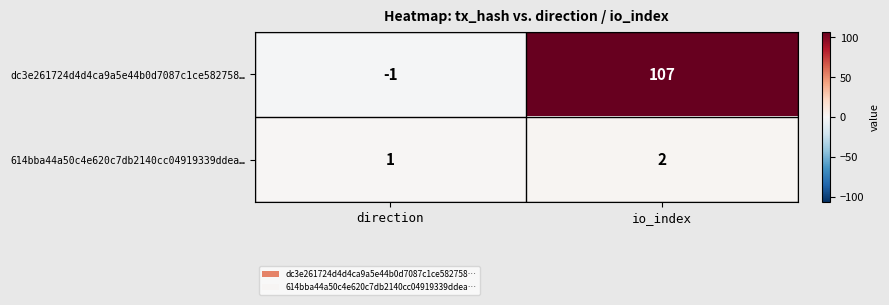

How many distinct data groups are displayed?

2